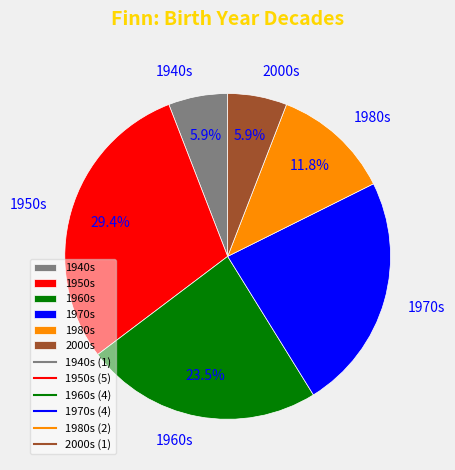

What percentage do 2000s and 1970s together represent?

29.4%